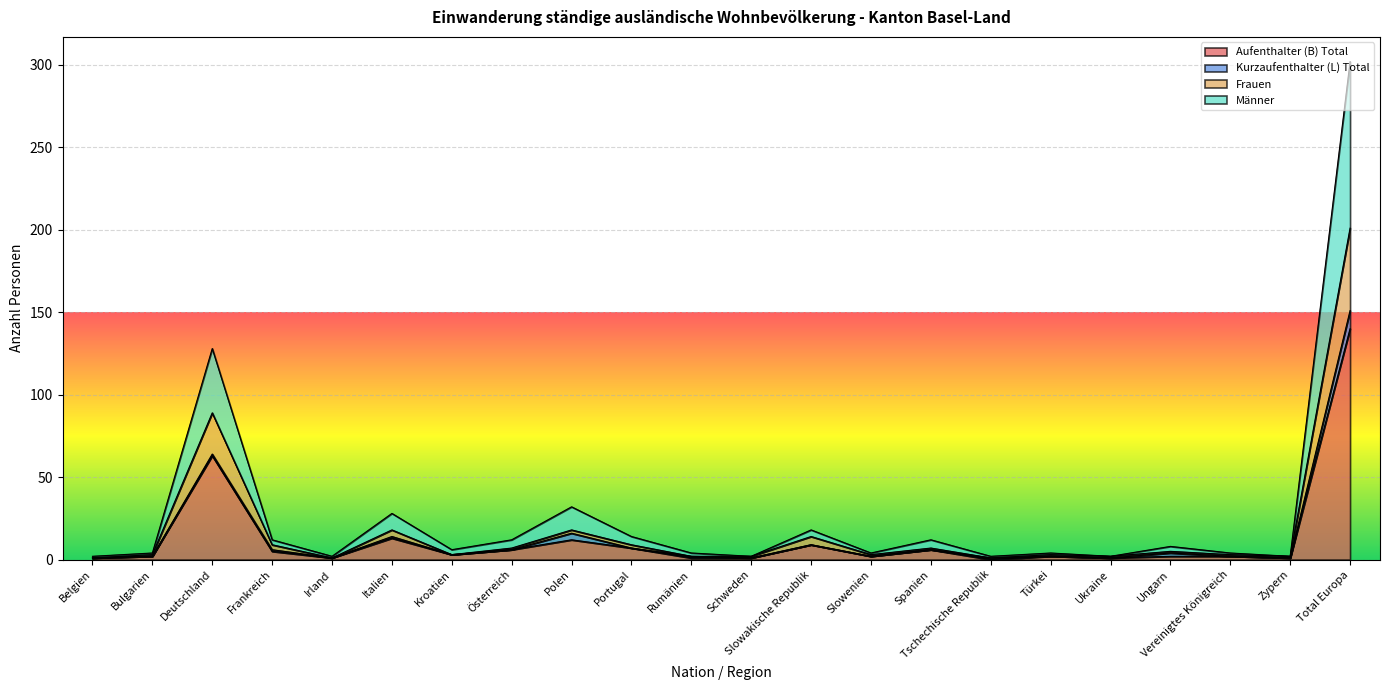

What is the lowest value of the Männer series?

1